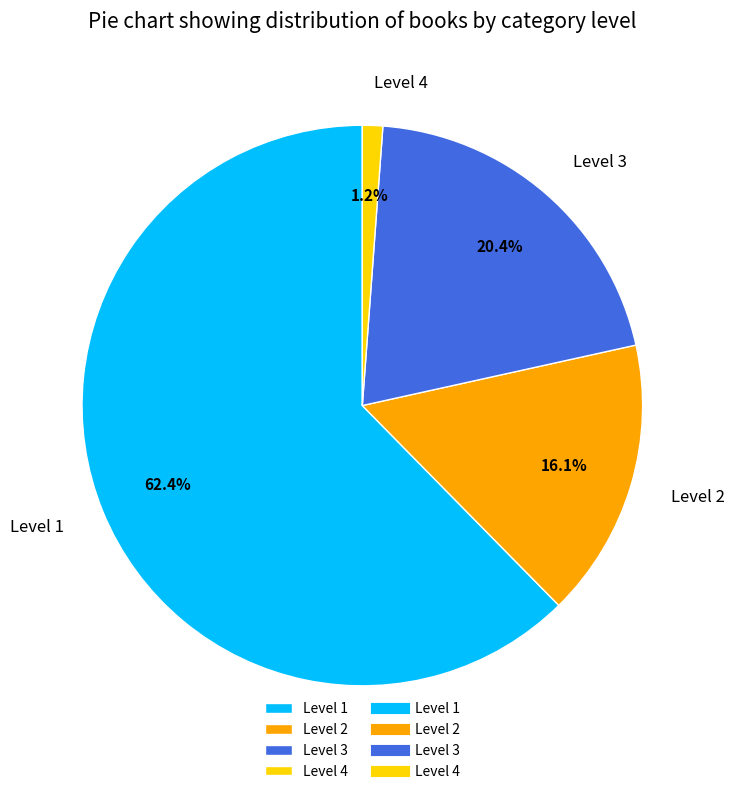

To the nearest percent, what is the difference between the largest and smallest slice percentages?

61%